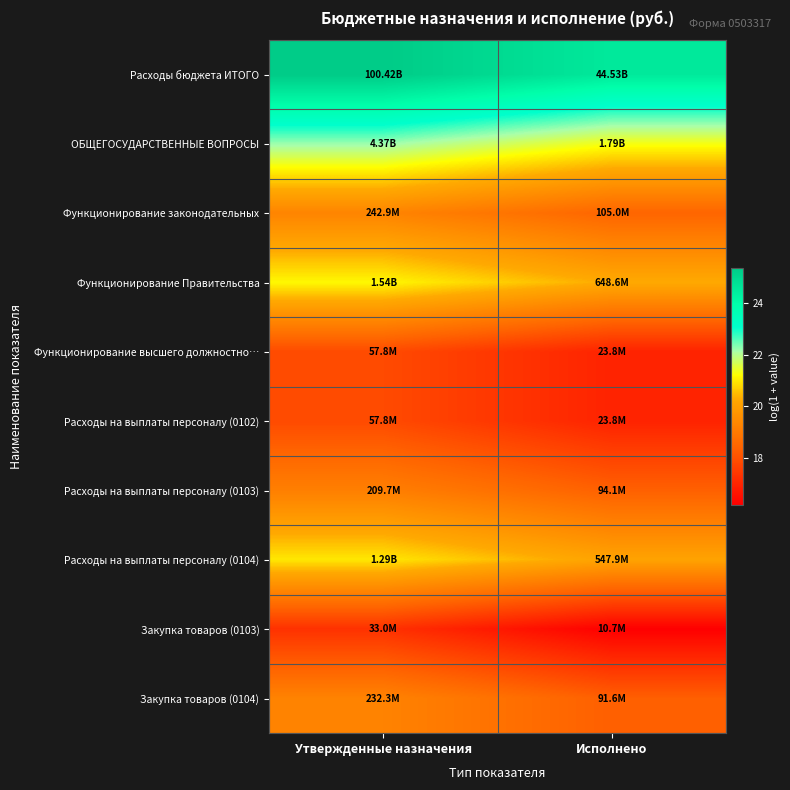

What is the minimum value shown in the chart?

16.2